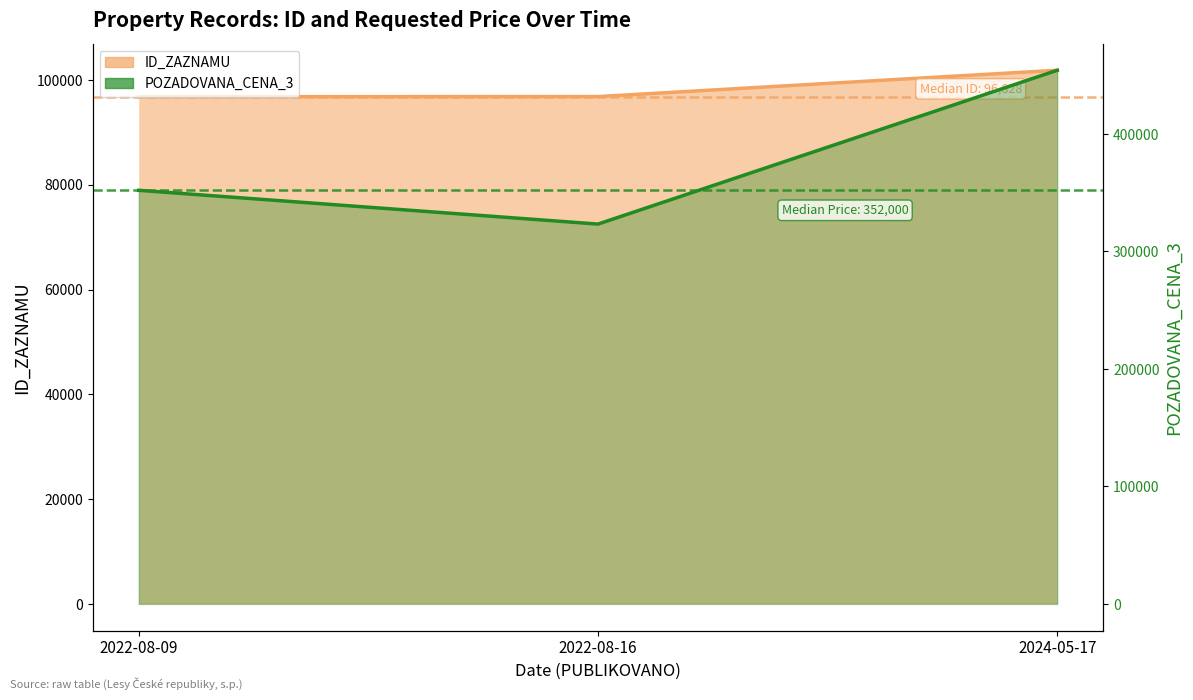

How many lines are shown in the chart?

2